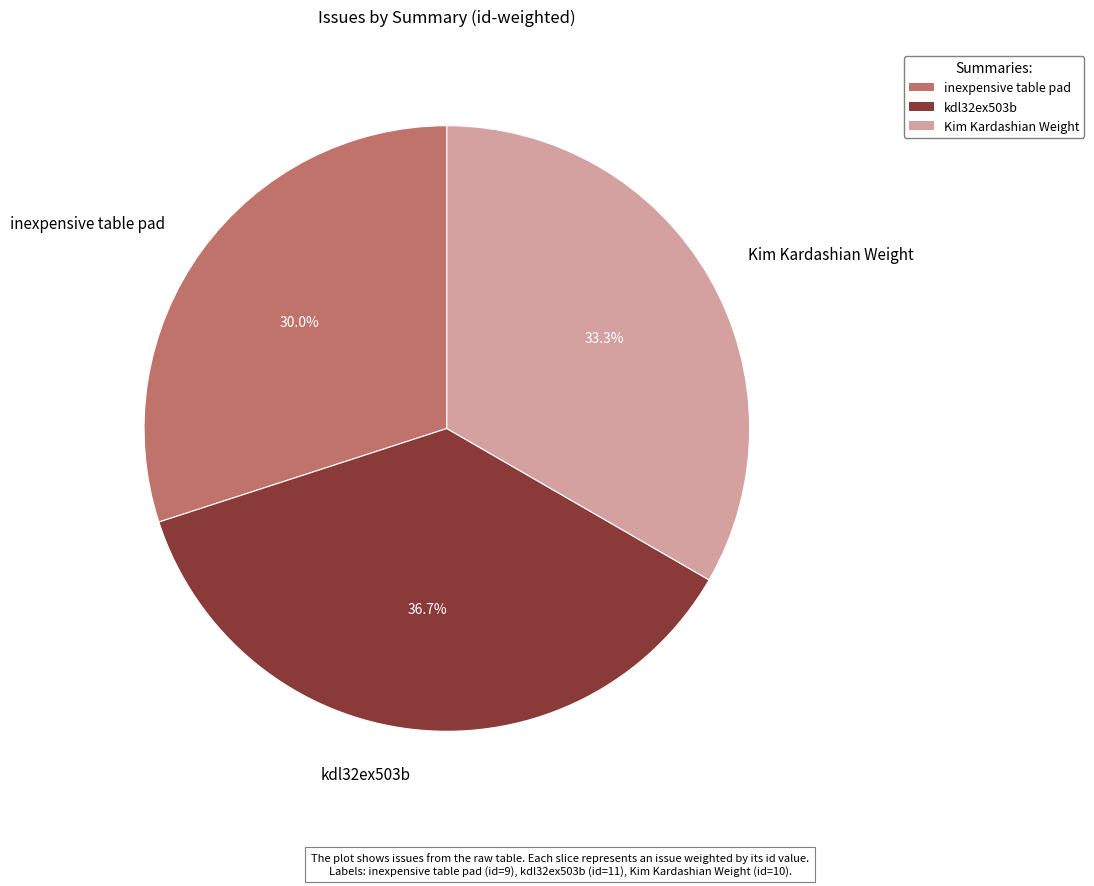

Between inexpensive table pad and Kim Kardashian Weight, which is larger?

Kim Kardashian Weight